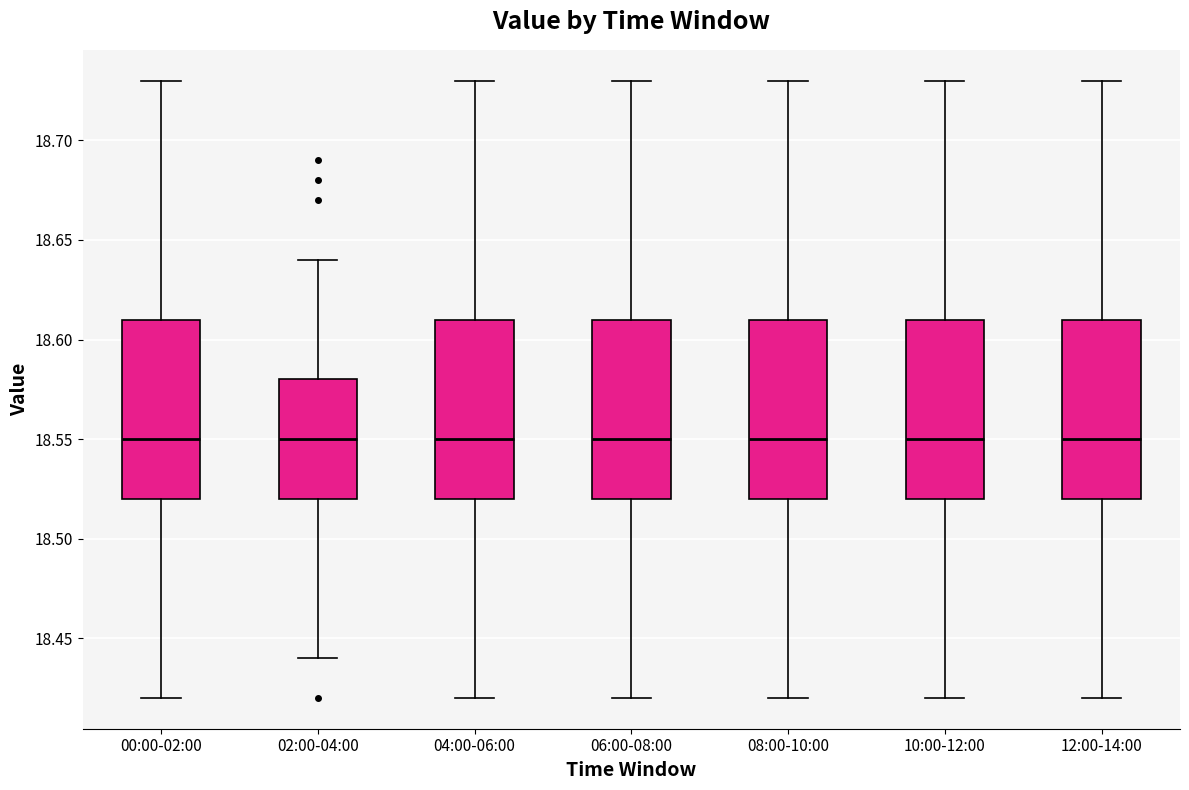

Reading left to right, transcribe this box plot: for each box, give where its median line is, the range the box spans, and where its two whiskers end, as read against the y-axis. The values are not printed on the chart, so give them approximately, as read against the axis.

00:00-02:00: median 18.55, box 18.52 to 18.61, whiskers 18.42 to 18.73
02:00-04:00: median 18.55, box 18.52 to 18.58, whiskers 18.44 to 18.64
04:00-06:00: median 18.55, box 18.52 to 18.61, whiskers 18.42 to 18.73
06:00-08:00: median 18.55, box 18.52 to 18.61, whiskers 18.42 to 18.73
08:00-10:00: median 18.55, box 18.52 to 18.61, whiskers 18.42 to 18.73
10:00-12:00: median 18.55, box 18.52 to 18.61, whiskers 18.42 to 18.73
12:00-14:00: median 18.55, box 18.52 to 18.61, whiskers 18.42 to 18.73